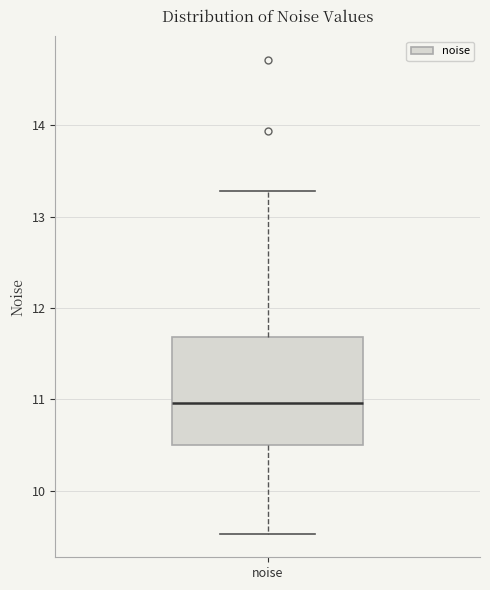

Transcribe this box plot: give where the median line is, the range the box spans, and where the two whiskers end, as read against the y-axis. The values are not printed on the chart, so give them approximately, as read against the axis.

median 11.0, box 10.5 to 11.7, whiskers 9.5 to 13.3